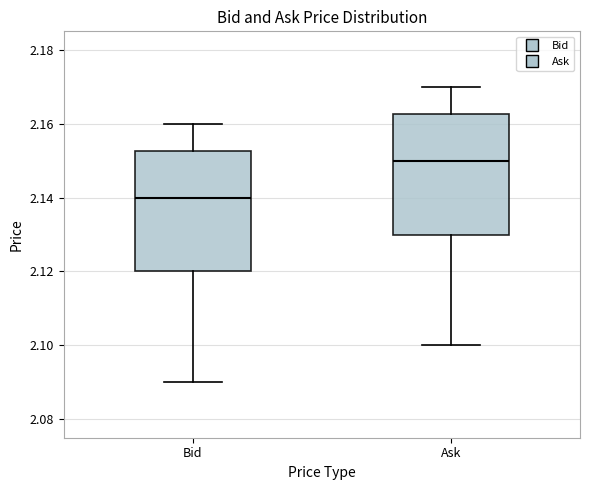

Reading left to right, transcribe this box plot: for each box, give where its median line is, the range the box spans, and where its two whiskers end, as read against the y-axis. The values are not printed on the chart, so give them approximately, as read against the axis.

Bid: median 2.140, box 2.120 to 2.152, whiskers 2.090 to 2.160
Ask: median 2.150, box 2.130 to 2.162, whiskers 2.100 to 2.170